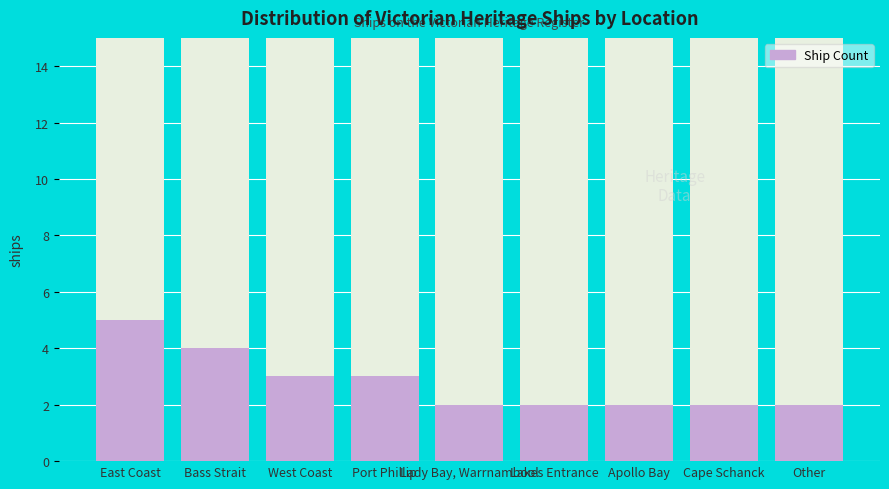

What is the difference between the second highest and minimum values?

2